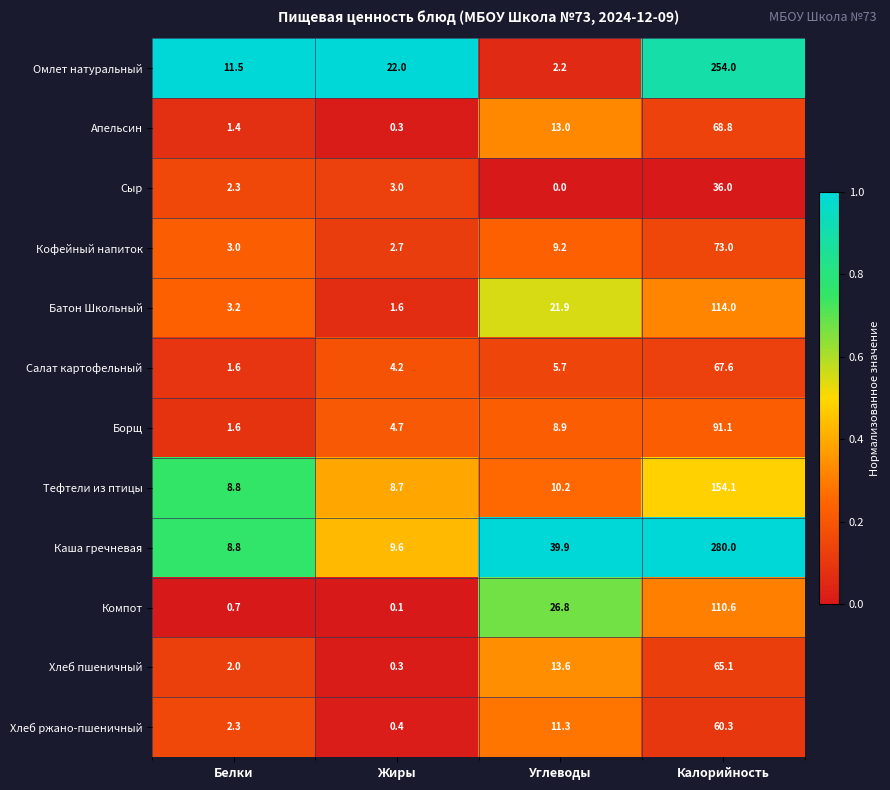

The value of Хлеб ржано-пшеничный at Калорийность is 60.3. True or false?

True